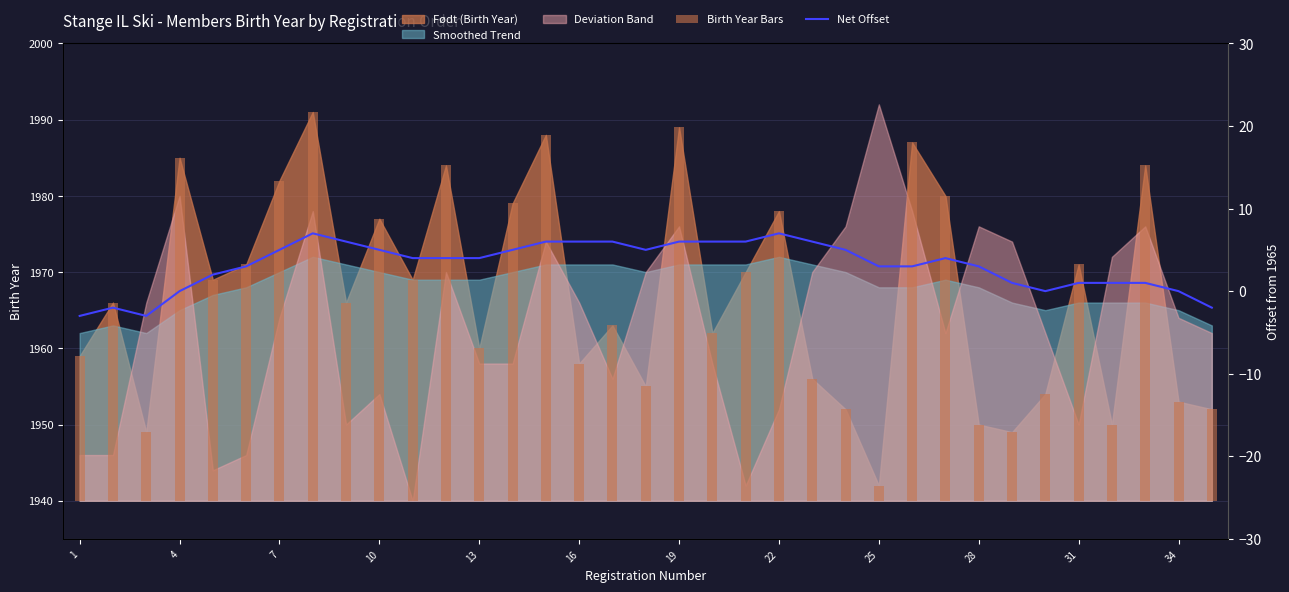

At which label is Birth Year Bars closest to 26?

4